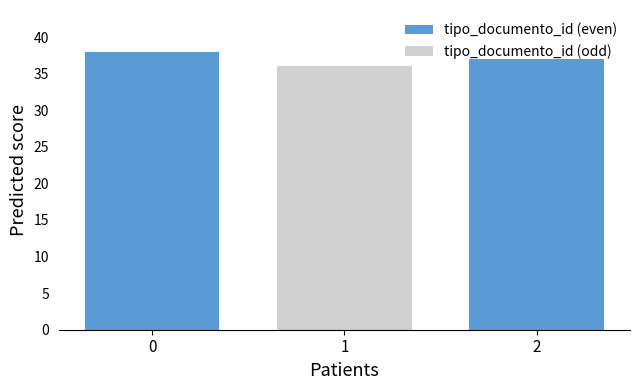

How many values are below 37?

1